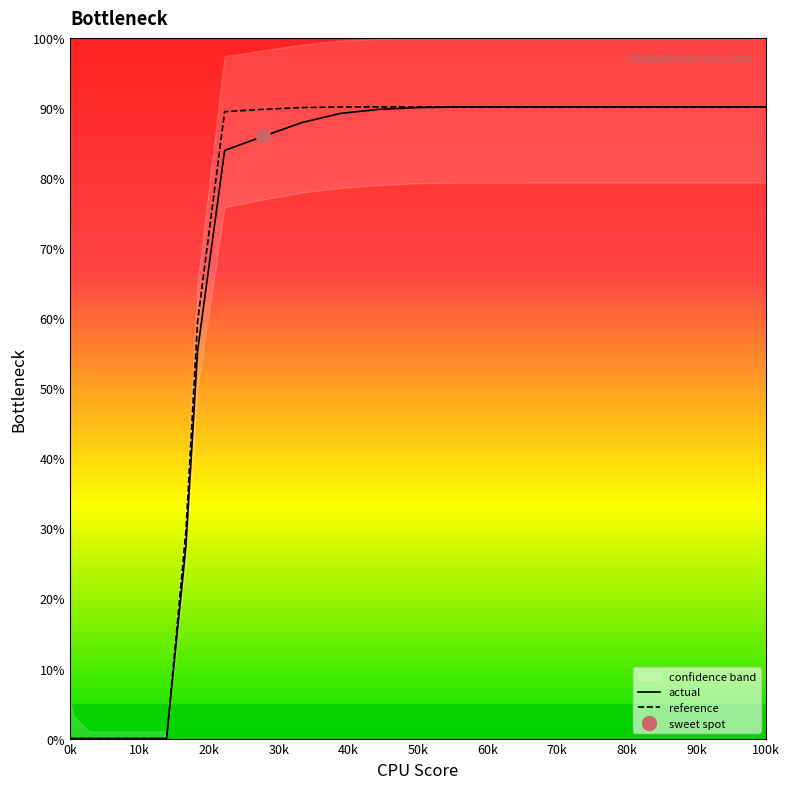

Reading left to right, extract all data points from this chart.

actual: 0.0	0.0	0.0	0.0	0.0	0.0	0.0	27.5	55.3	83.9	86.0	87.9	89.2	89.8	90.1	90.1	90.2	90.2	90.2	90.2
reference: 0.0	0.0	0.0	0.0	0.0	0.0	0.0	29.7	59.5	89.5	89.8	90.1	90.1	90.2	90.2	90.2	90.2	90.2	90.2	90.2